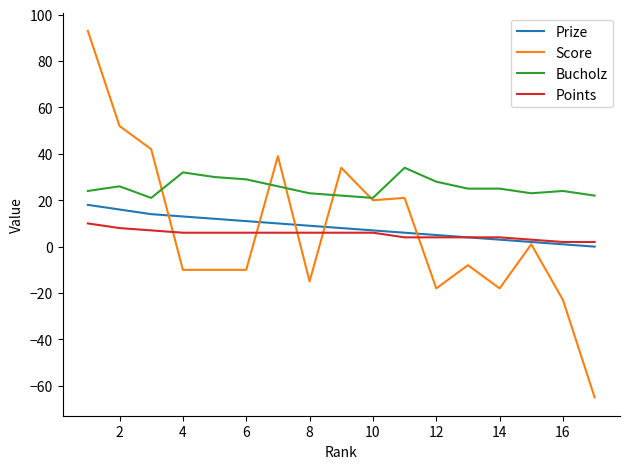

Which series has the largest range (max minus min)?

Score